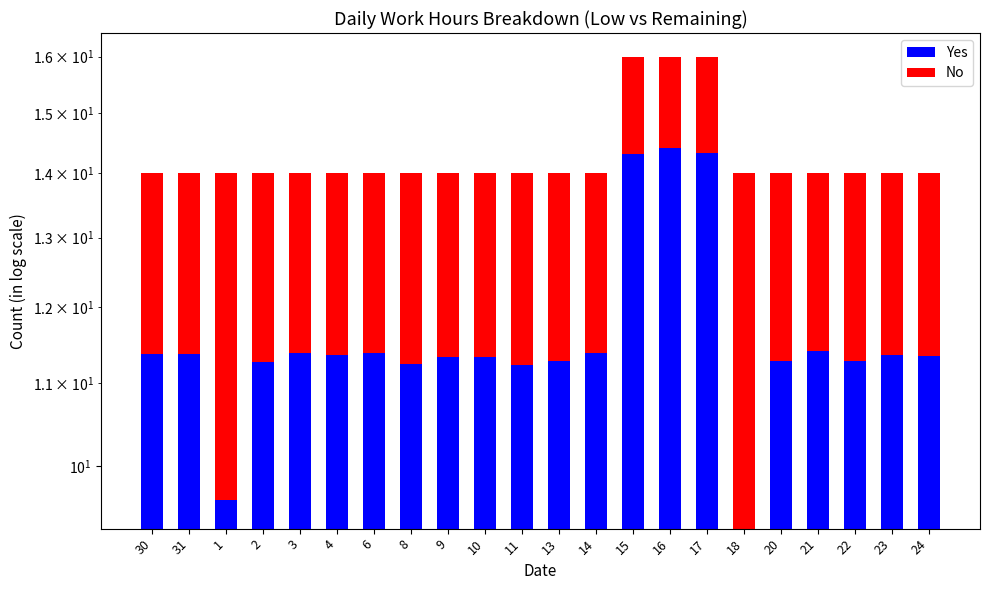

What is the sum of the Yes values at 3 and 14?

22.8